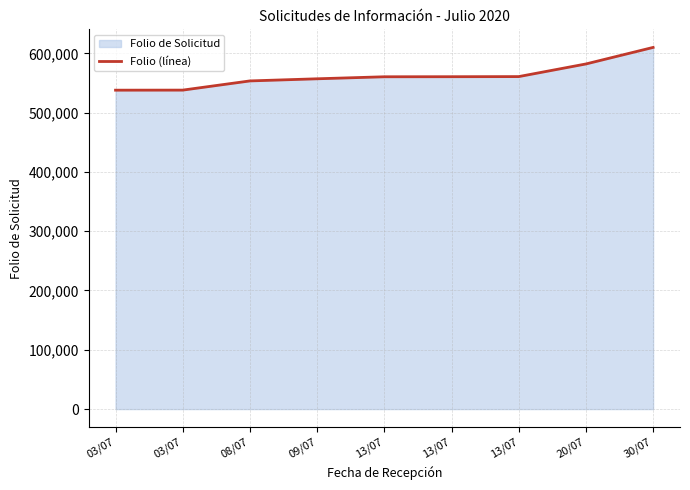

What is the difference between the maximum and minimum values?

72100